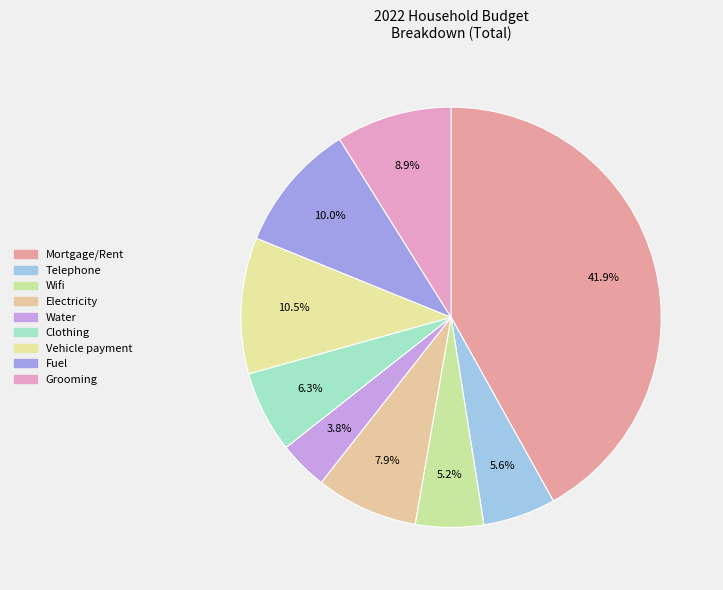

Rank the categories by value from lowest to highest.

Water, Wifi, Telephone, Clothing, Electricity, Grooming, Fuel, Vehicle payment, Mortgage/Rent